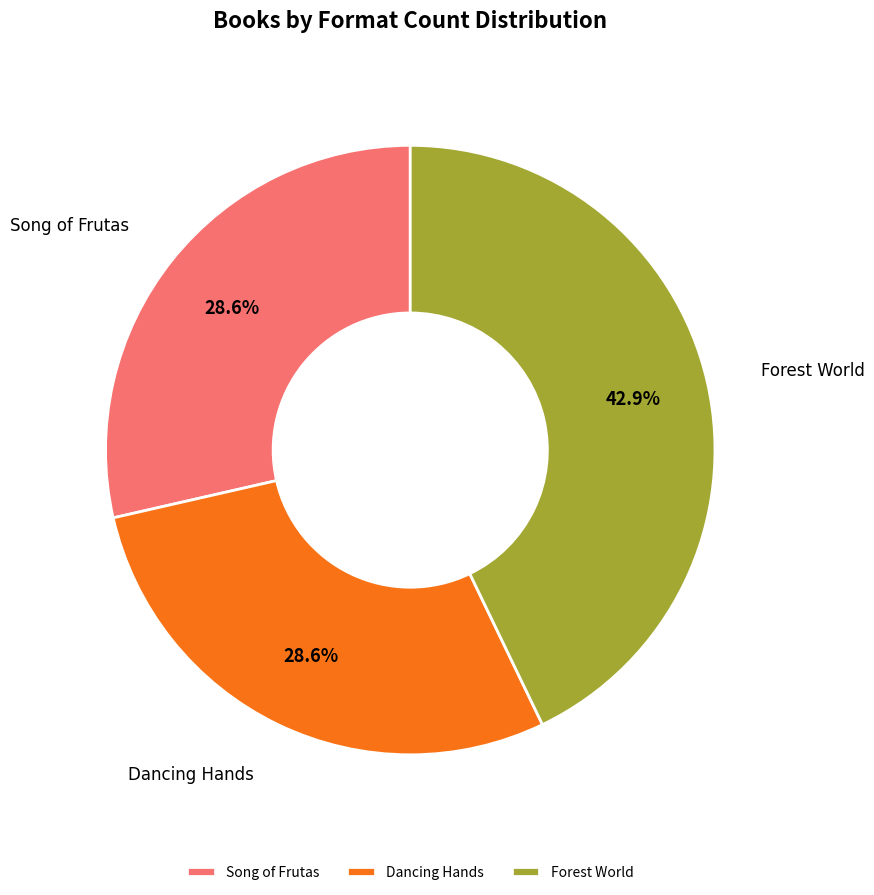

To the nearest percent, what percentage of the pie is Song of Frutas?

29%